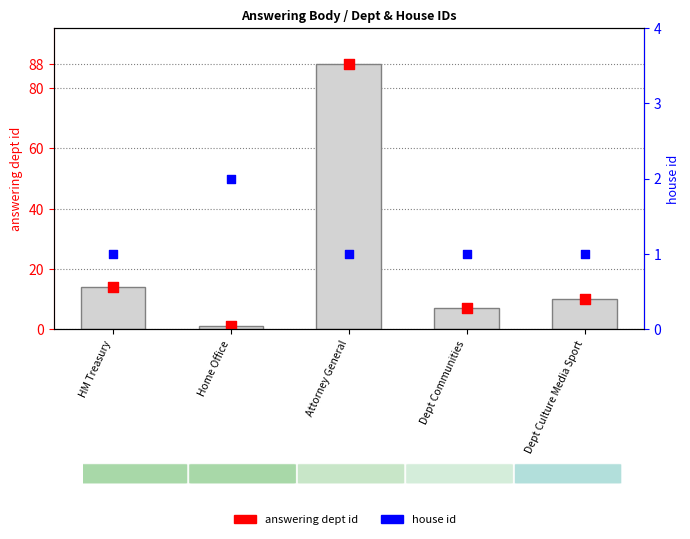

Which series contains the highest Y value?

answering dept id